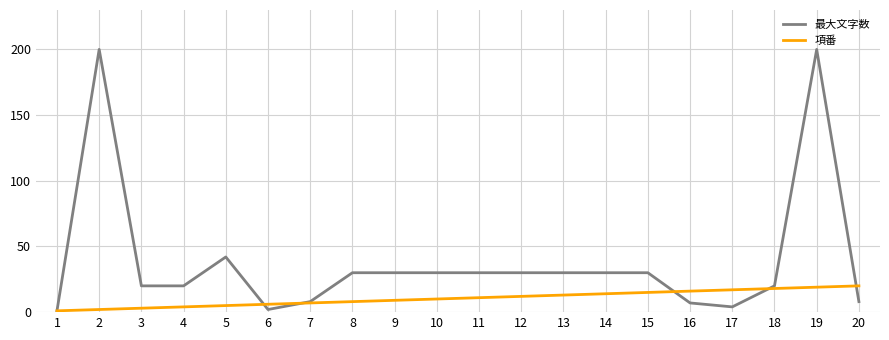

True or false: 項番 and 最大文字数 cross at least once.

True